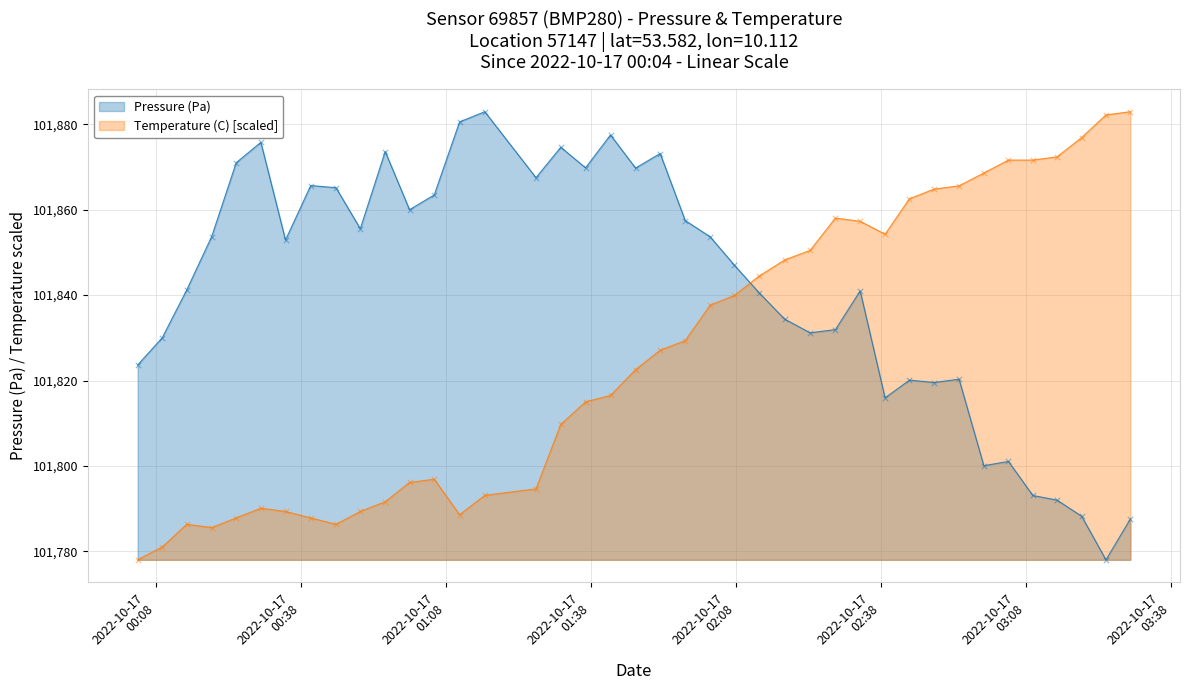

Which series has the widest spread of Y values?

Pressure (Pa)